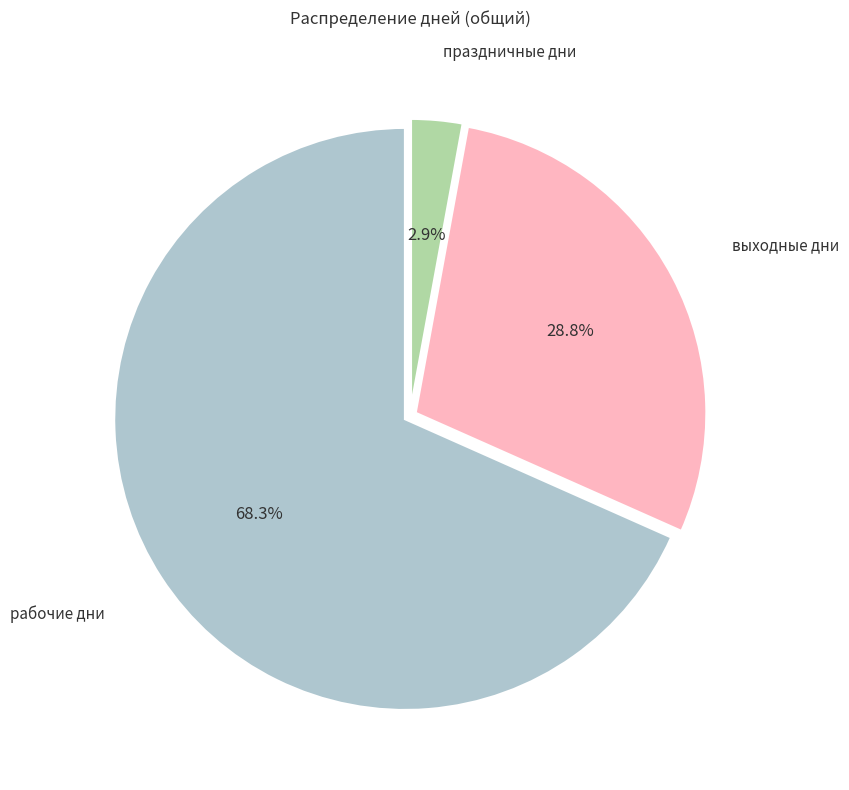

Is there any slice that represents more than half of the pie?

Yes